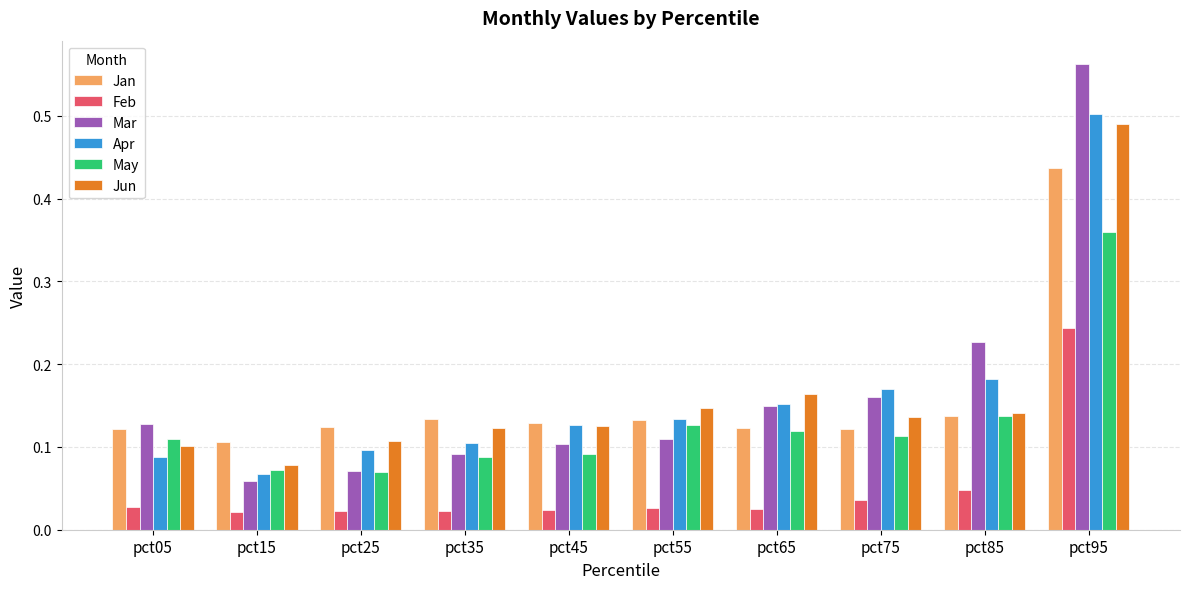

Are the bars grouped side by side (vs. stacked)?

Yes